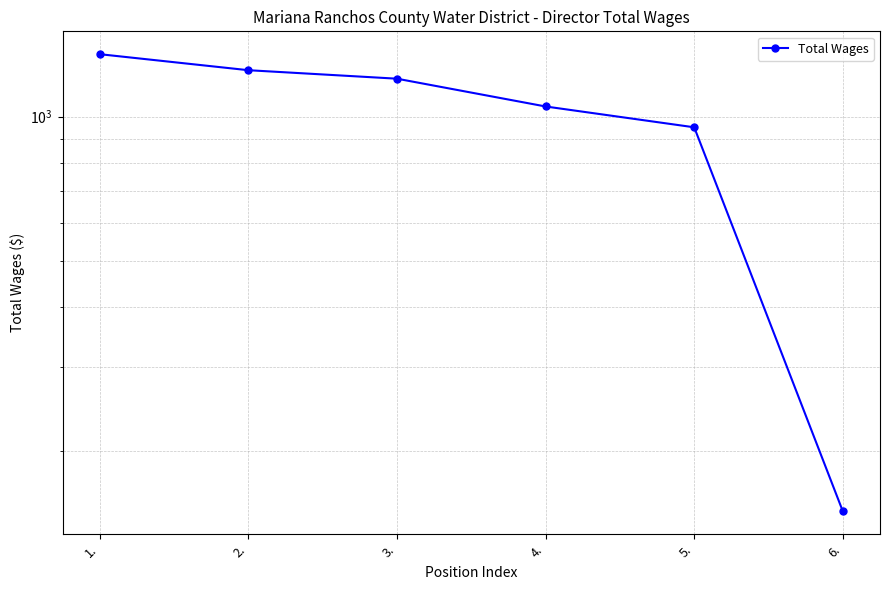

What is the label of the 3rd point from the right?

4.